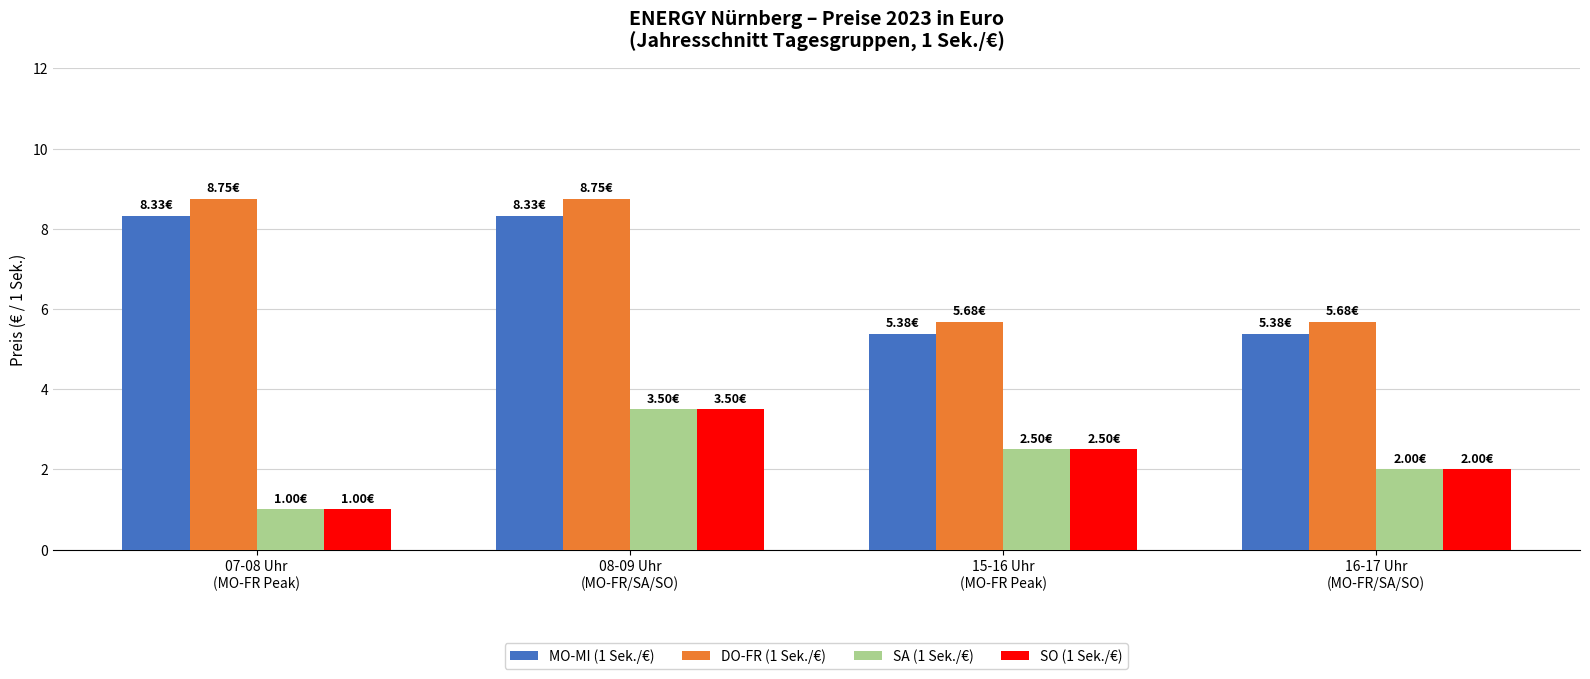

What position from the right is 16-17 Uhr
(MO-FR/SA/SO)?

1